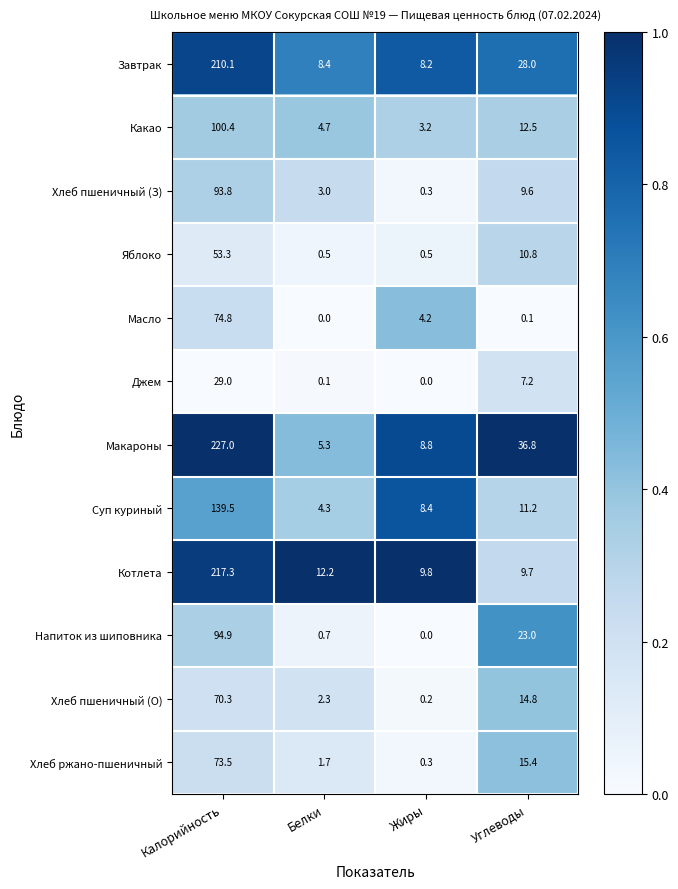

True or false: Макароны has a value of 227.0 at Калорийность.

True